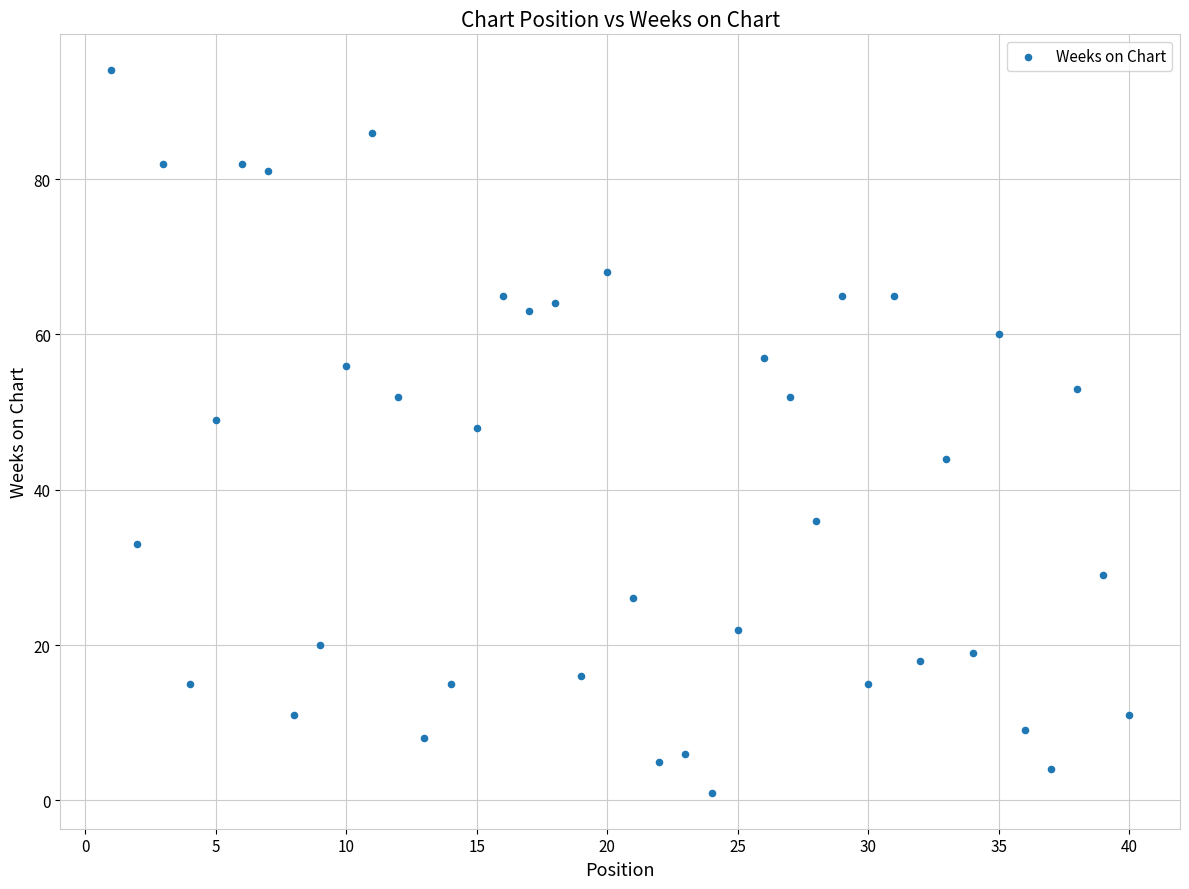

What is the range of Y values (max minus min)?

93